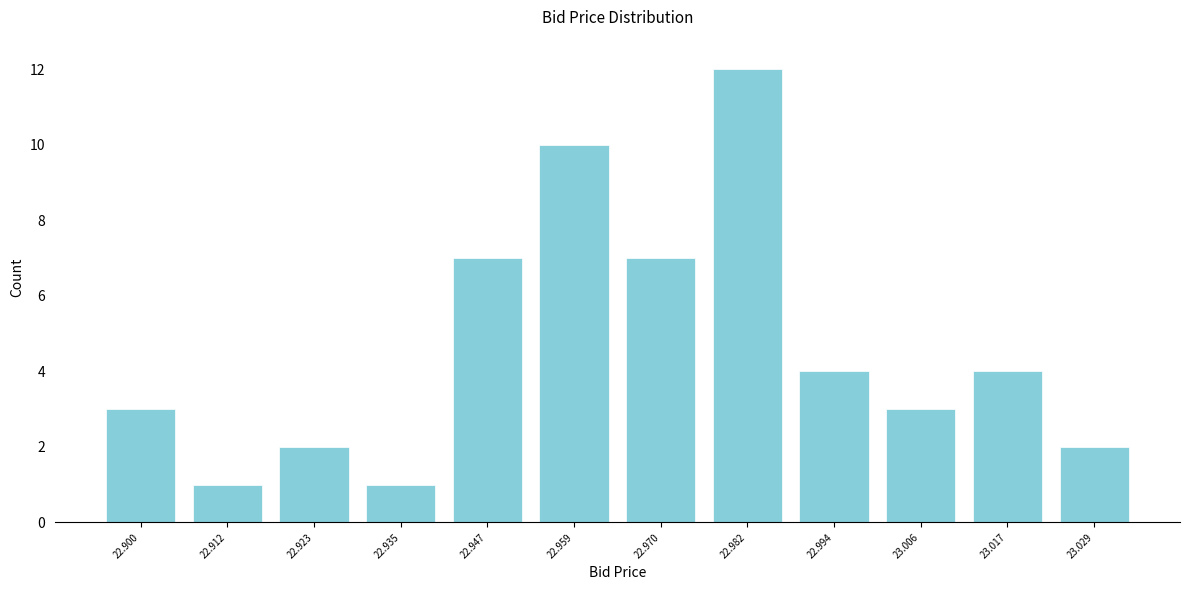

Reading left to right, list every bar in this chart as the range it spans on the x-axis followed by its height. Neither the bar edges nor the heights are printed on the chart, so give them approximately, as read against the axes.

22.894 to 22.906: 3
22.906 to 22.918: 1
22.918 to 22.930: 2
22.930 to 22.942: 1
22.942 to 22.952: 7
22.952 to 22.964: 10
22.964 to 22.976: 7
22.976 to 22.988: 12
22.988 to 23.000: 4
23.000 to 23.012: 3
23.012 to 23.024: 4
23.024 to 23.036: 2